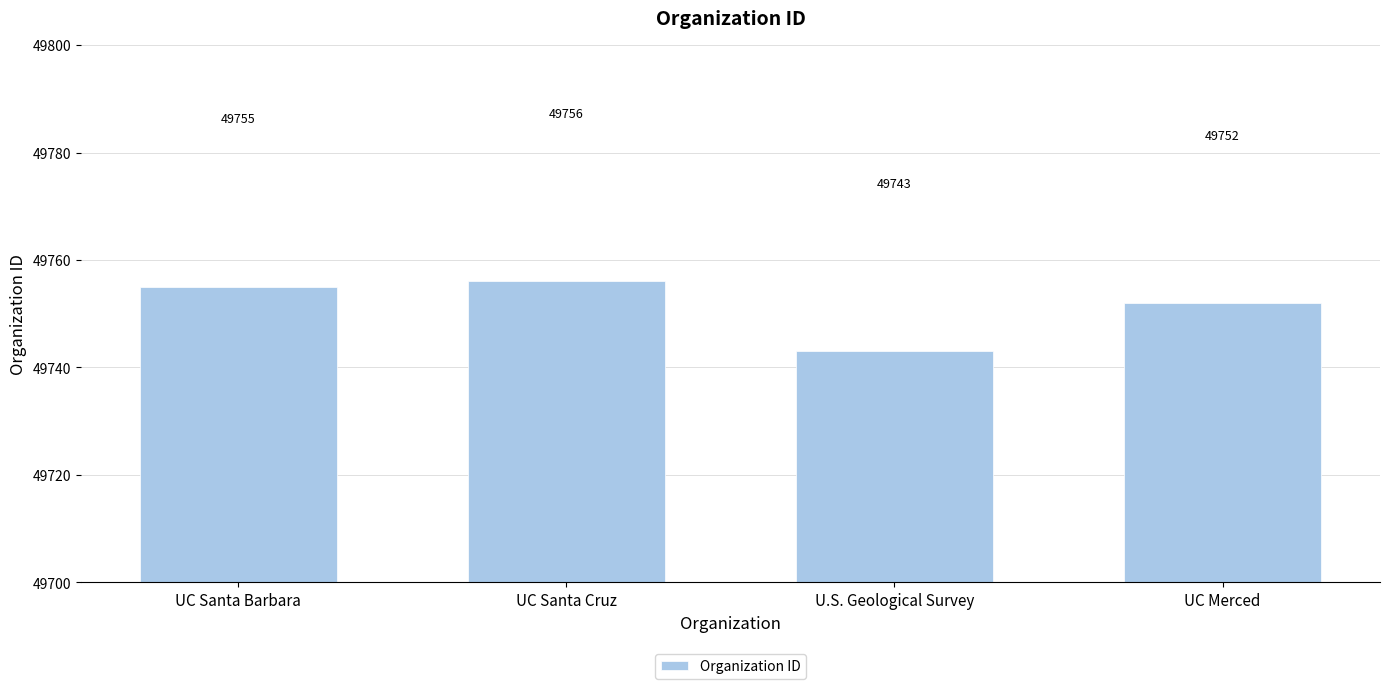

What is the change in value from UC Santa Cruz to U.S. Geological Survey?

-13